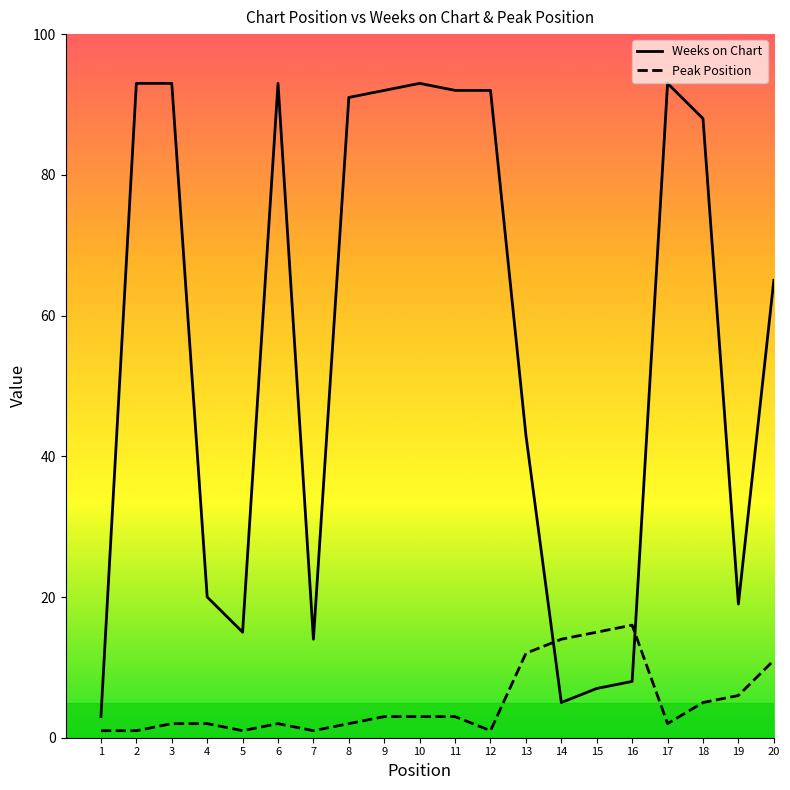

Does the chart display data point markers on the line(s)?

No